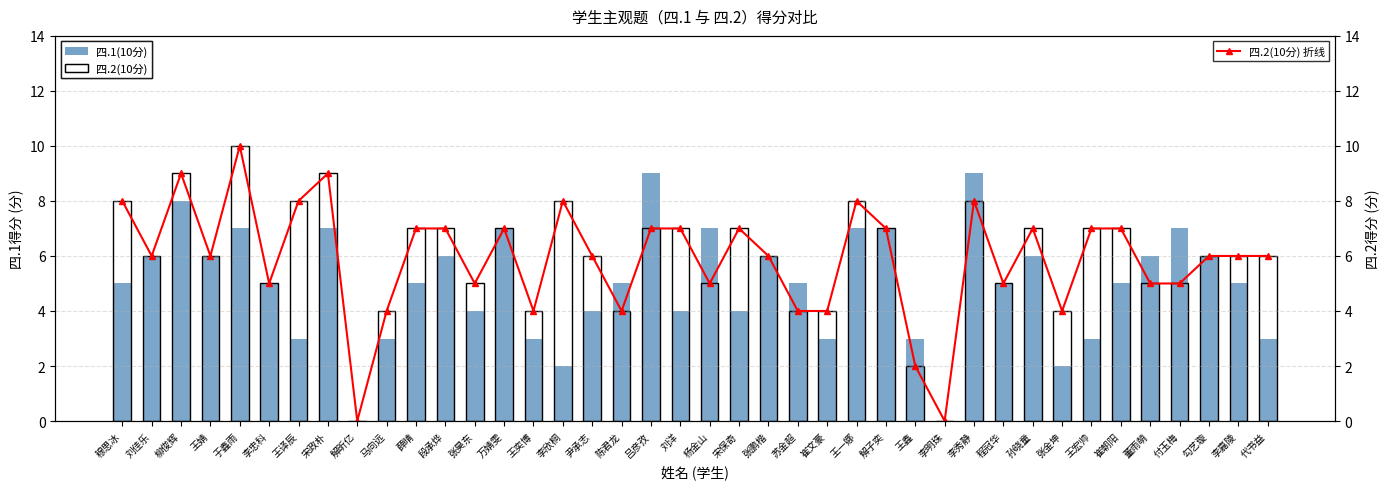

True or false: 四.1(10分) has a value of 7 at 程冠华.

False